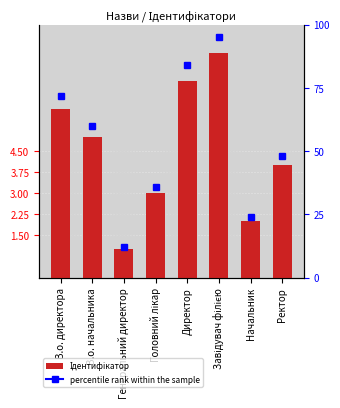

What is the value of the 3rd bar from the left?

1